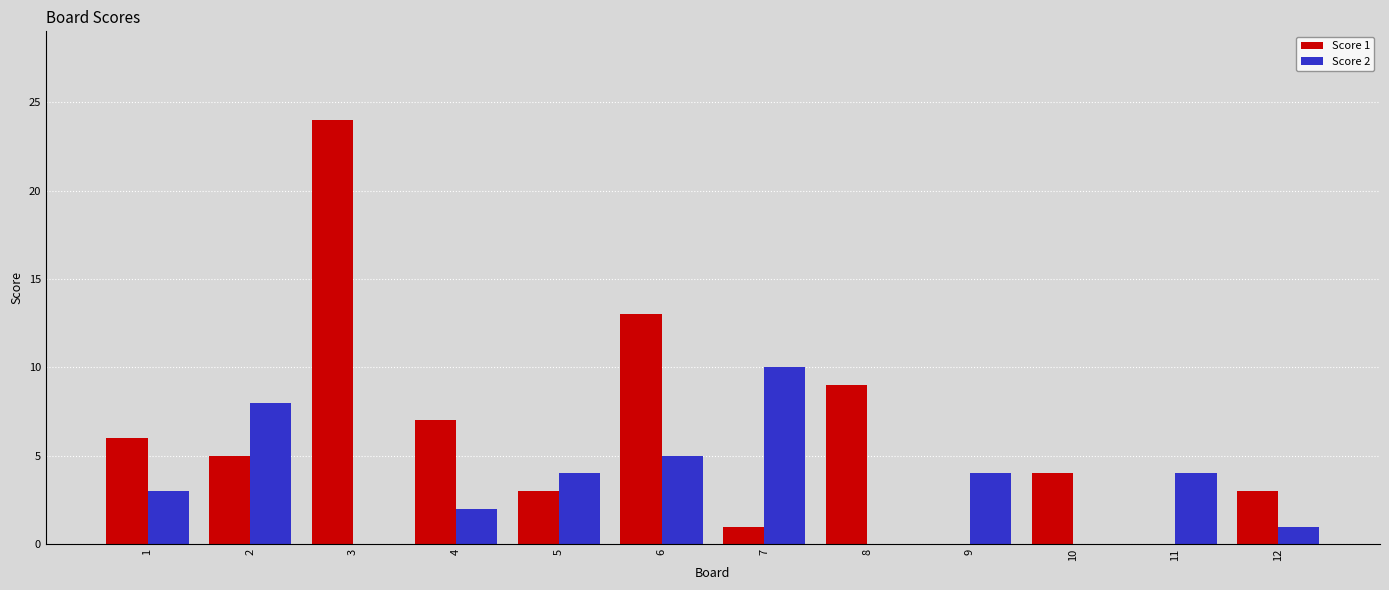

What is the average value of the Score 1 series?

6